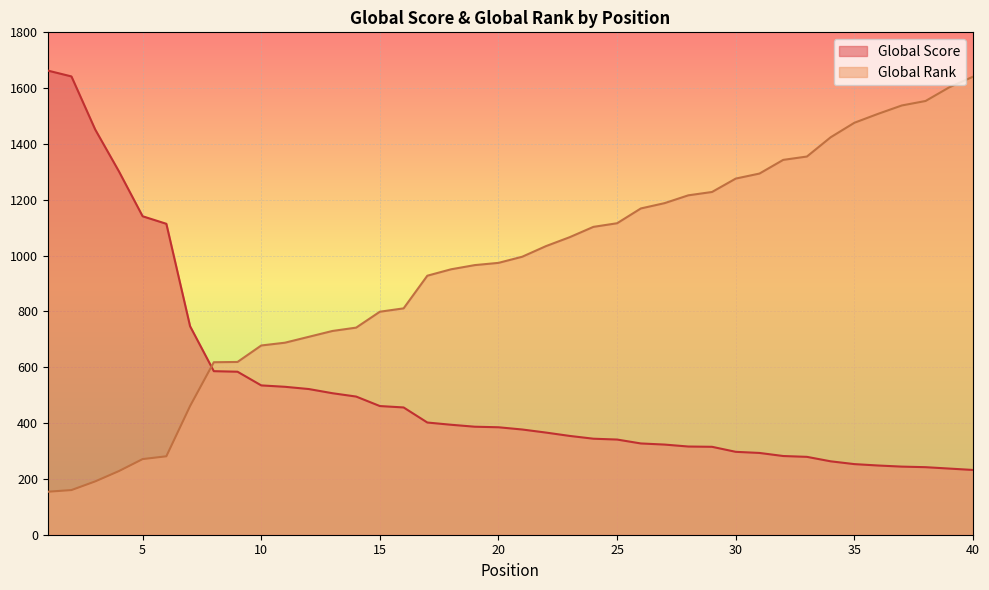

Which series ends up on top after the final intersection of Global Rank and Global Score?

Global Rank